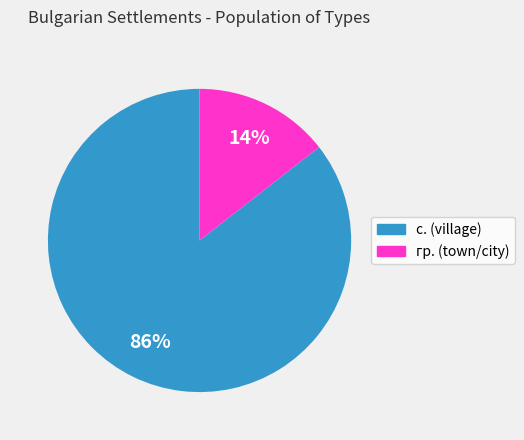

To the nearest percent, what is the average slice percentage?

50%